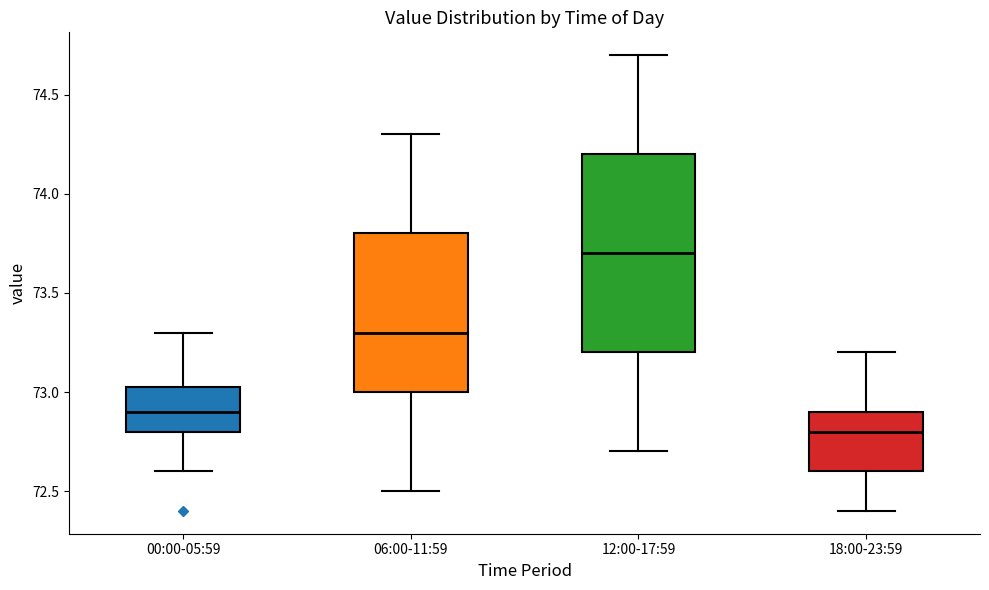

Where does the median line of the box for 12:00-17:59 sit on the y-axis? The values are not printed on the chart, so give them approximately, as read against the axis.

73.70